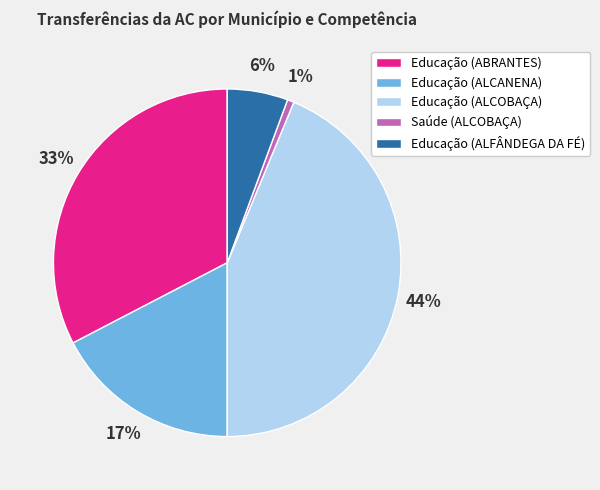

To the nearest percent, what is the average slice percentage?

20%